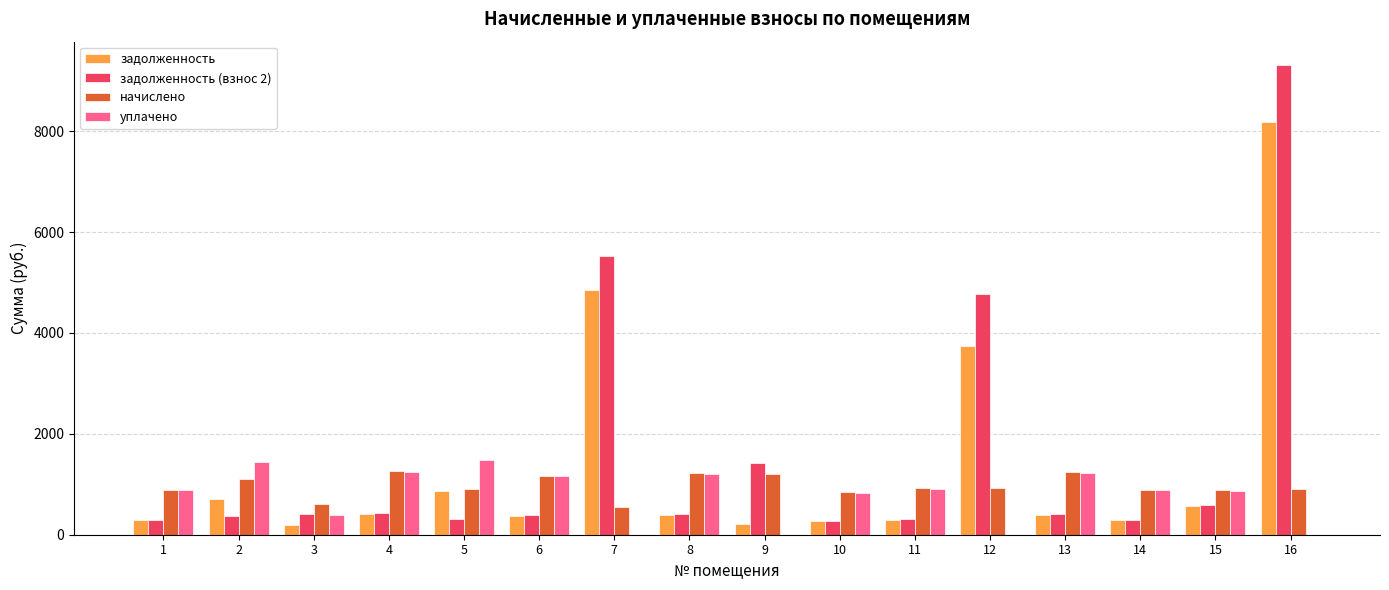

Count the number of data series in this chart.

4